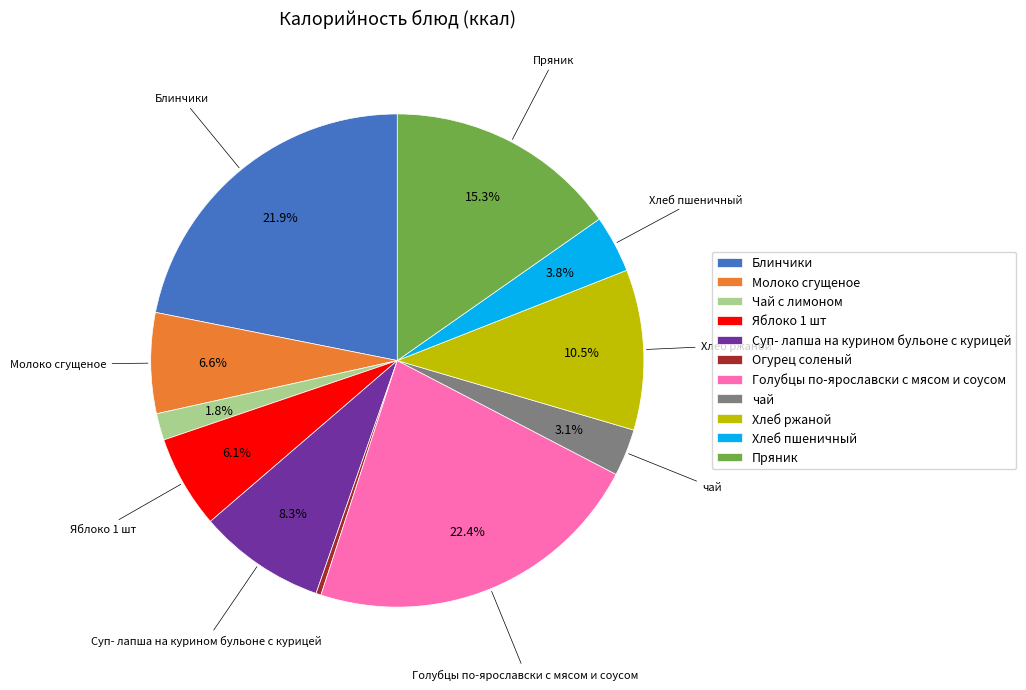

Which has a higher value, Хлеб пшеничный or Хлеб ржаной?

Хлеб ржаной